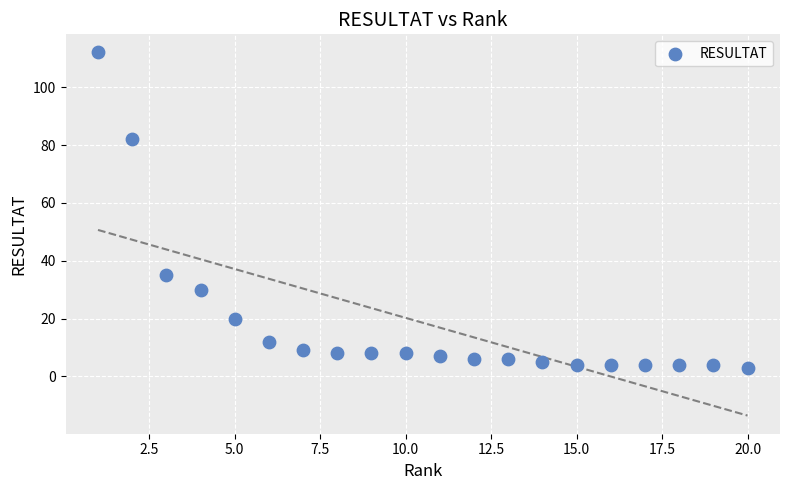

What Y value in the scatter plot is closest to 57?

35